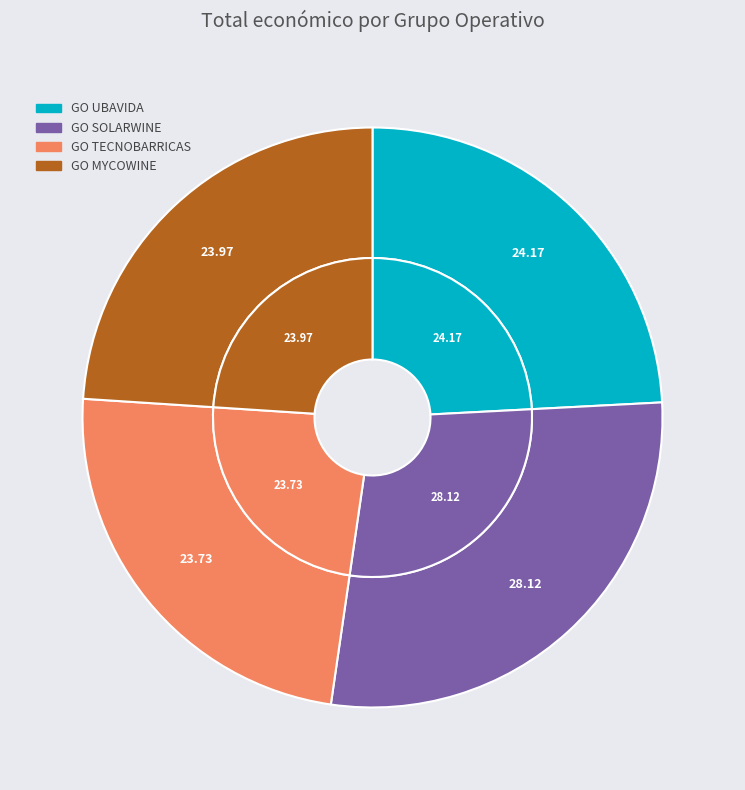

How many slices are in this pie chart?

4